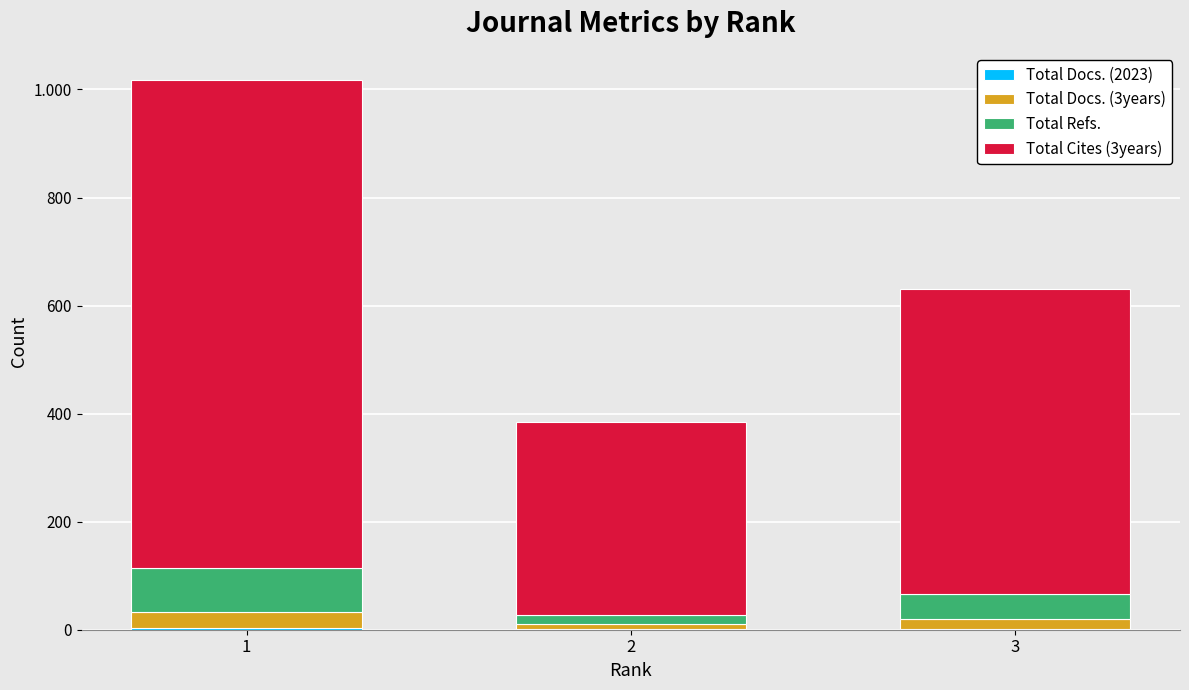

What is the average value of the Total Docs. (3years) series?

19